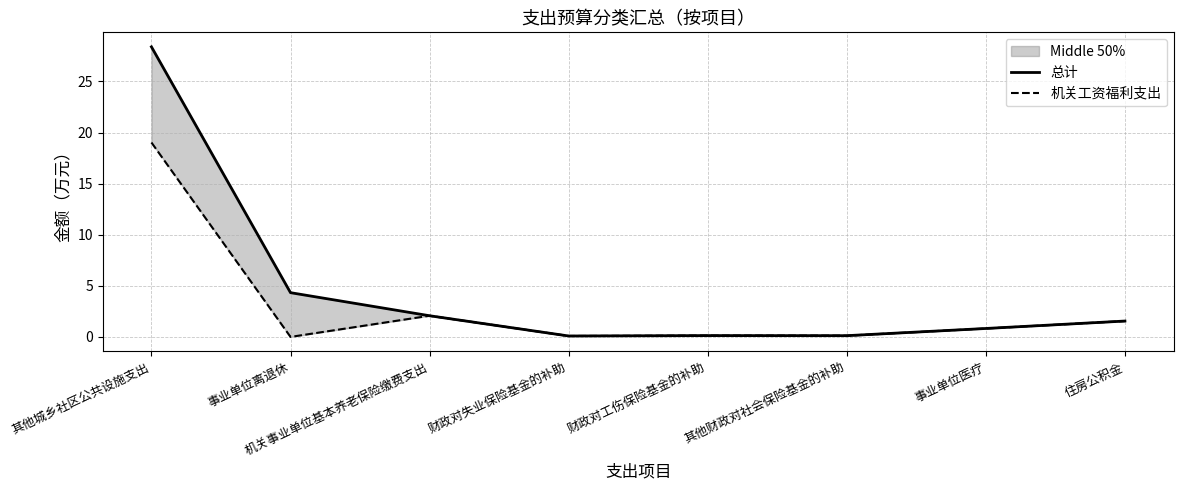

What is the difference between the highest and lowest values at 事业单位离退休?

4.3